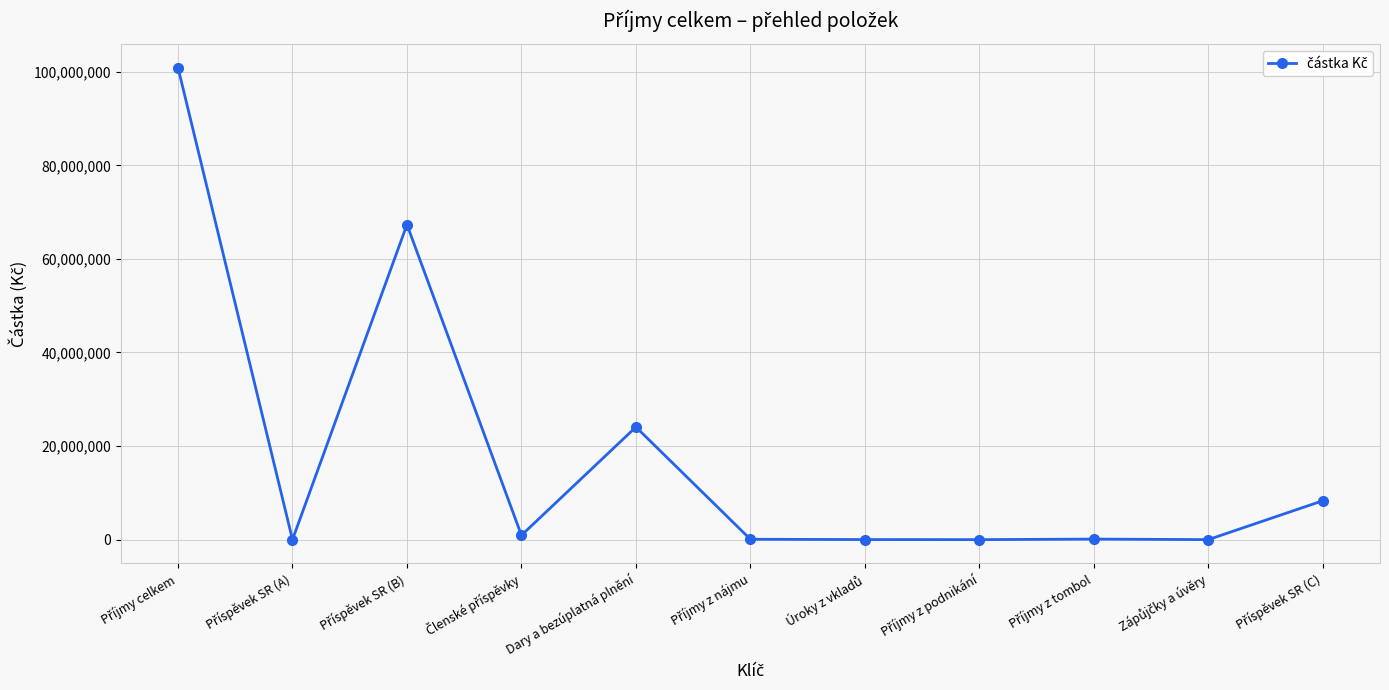

What is the difference between the second highest and second lowest values?

67328470.8